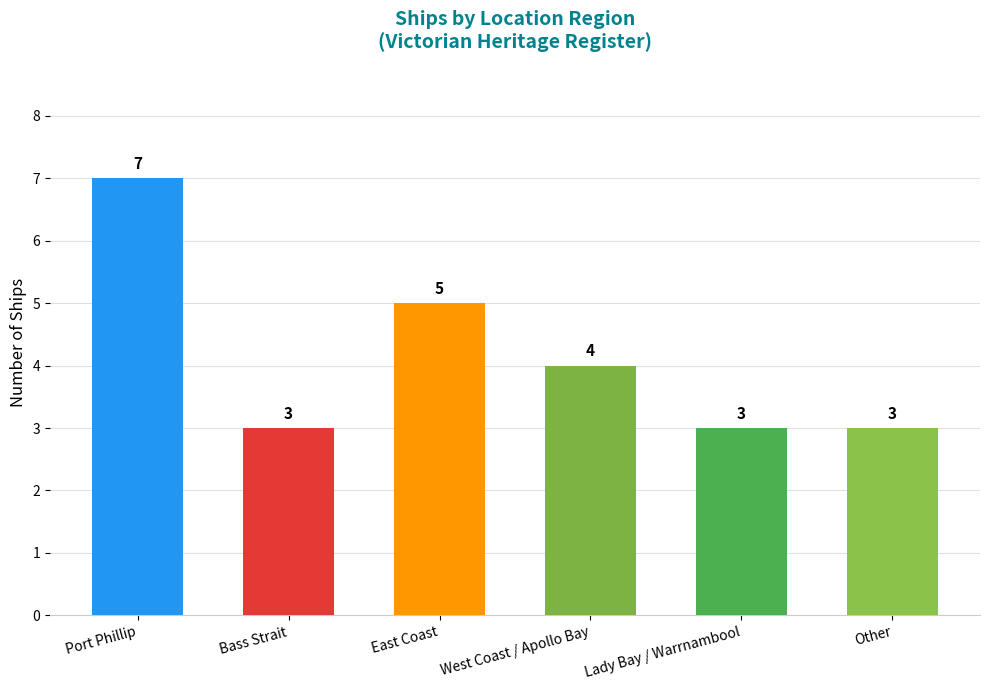

Is it true that the value at Other is 3?

True